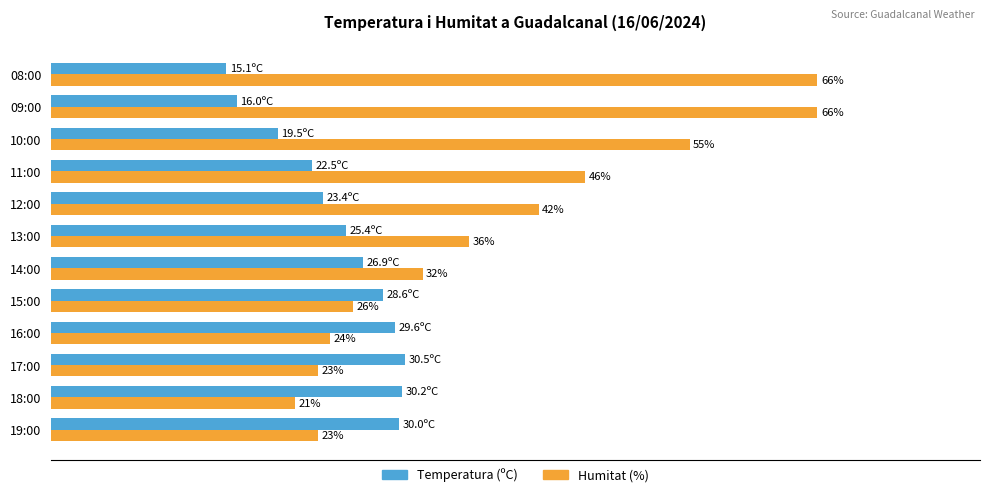

List the series in order of their overall mean, lowest first.

Temperatura (ºC), Humitat (%)